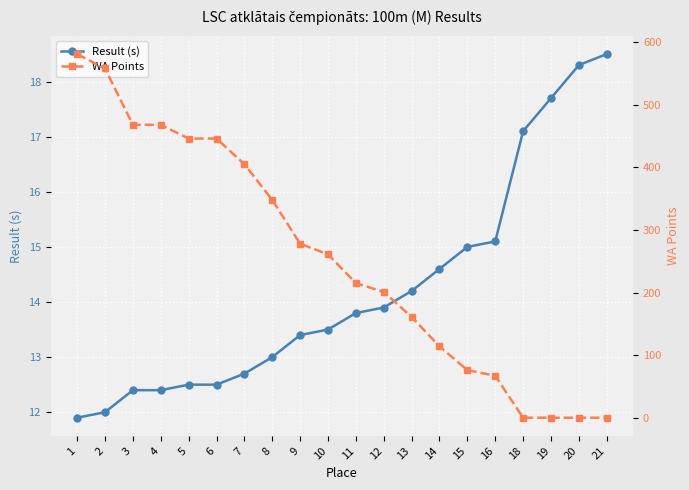

What is the average value of the WA Points series?

254.7